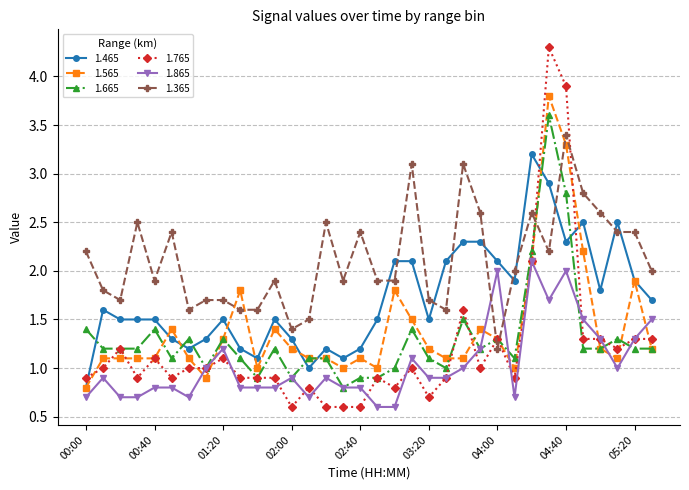

Which series has the widest spread of values?

1.765